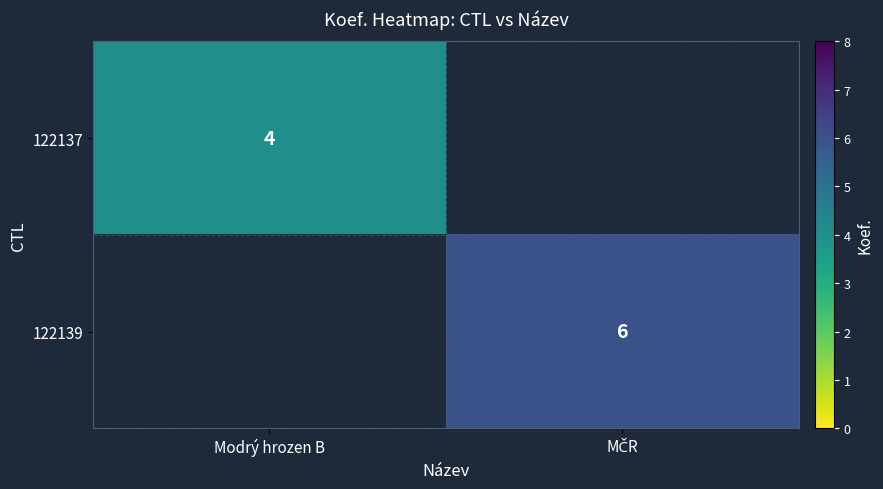

Which has a higher value, Modrý hrozen B or MČR?

MČR